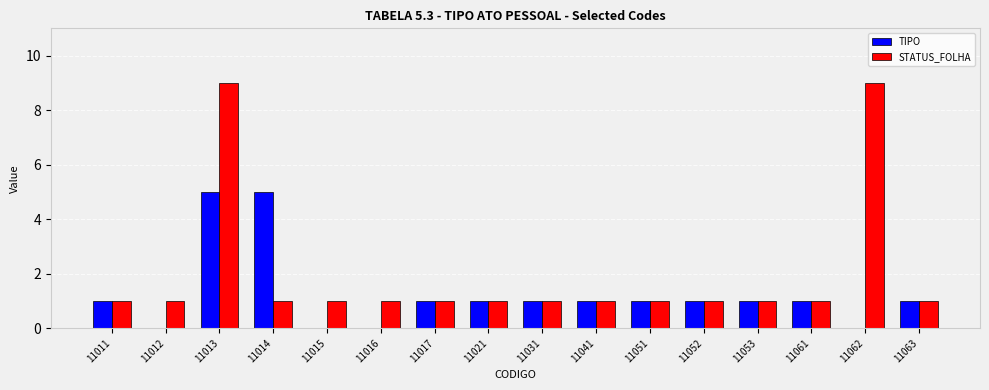

At which category is the sum across all series the highest?

11013